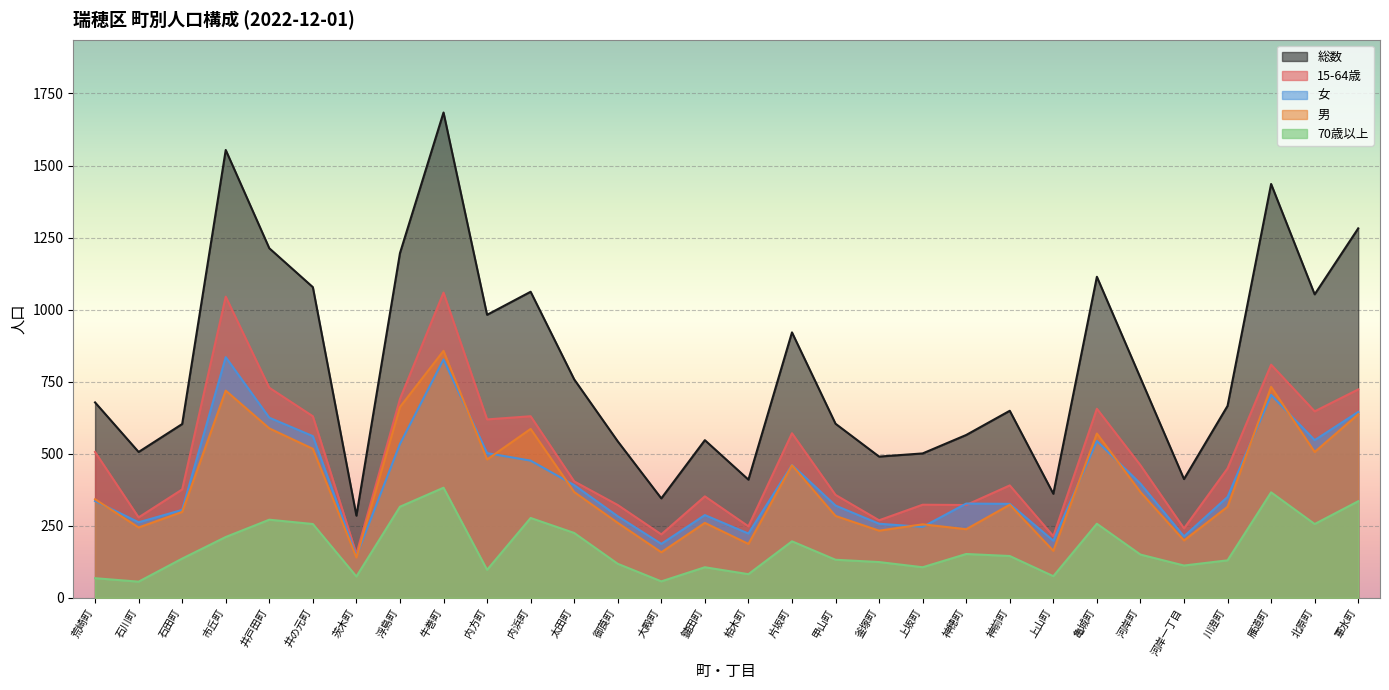

In 15-64歳, how many points are lower than both neighbors (excluding endpoints)?

10